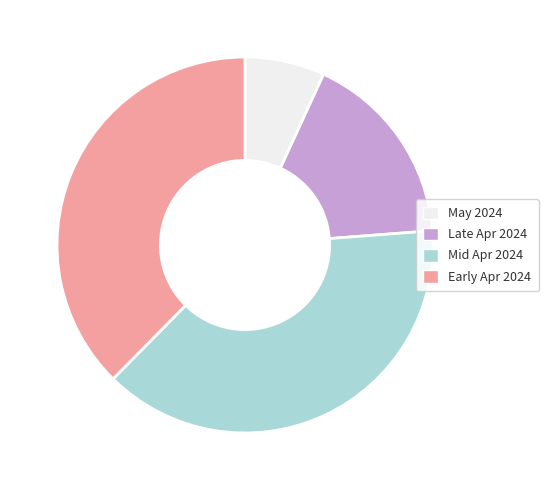

Is there any slice that represents more than half of the pie?

No